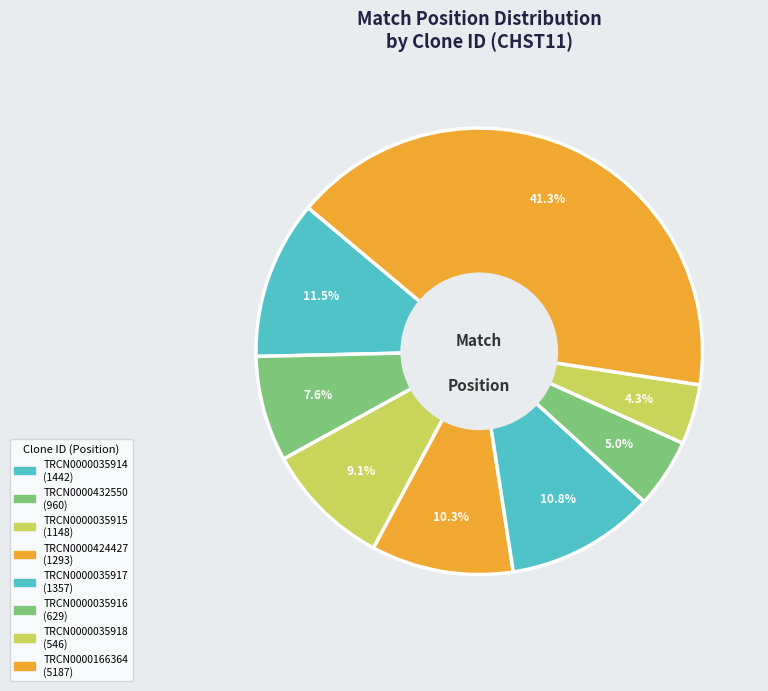

What percentage is the TRCN0000035917 slice, to the nearest percent?

11%